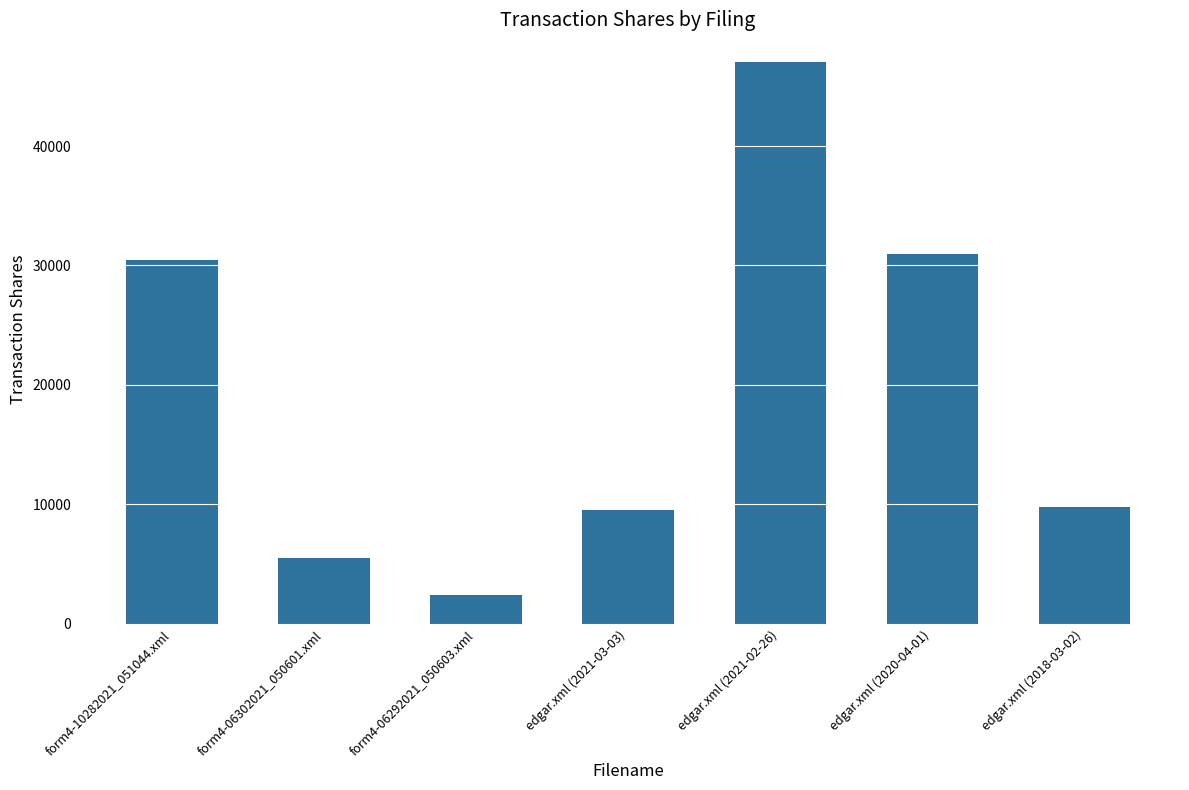

What is the change in value from form4-06302021_050601.xml to edgar.xml (2021-02-26)?

+41452